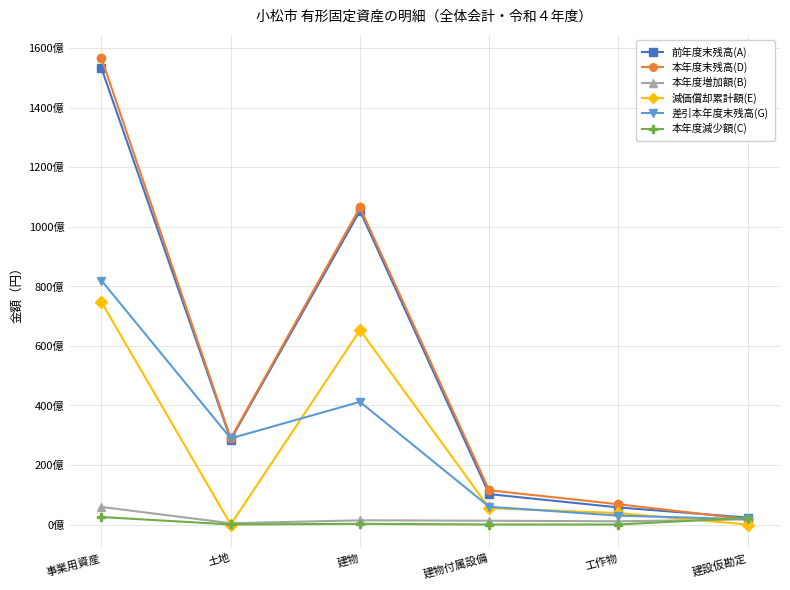

What are all the series names shown in the legend?

前年度末残高(A), 本年度末残高(D), 本年度増加額(B), 減価償却累計額(E), 差引本年度末残高(G), 本年度減少額(C)